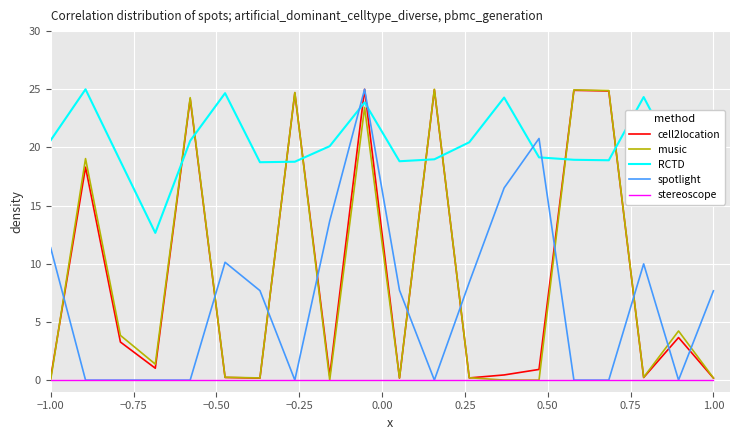

What is the maximum value for RCTD?

25.0